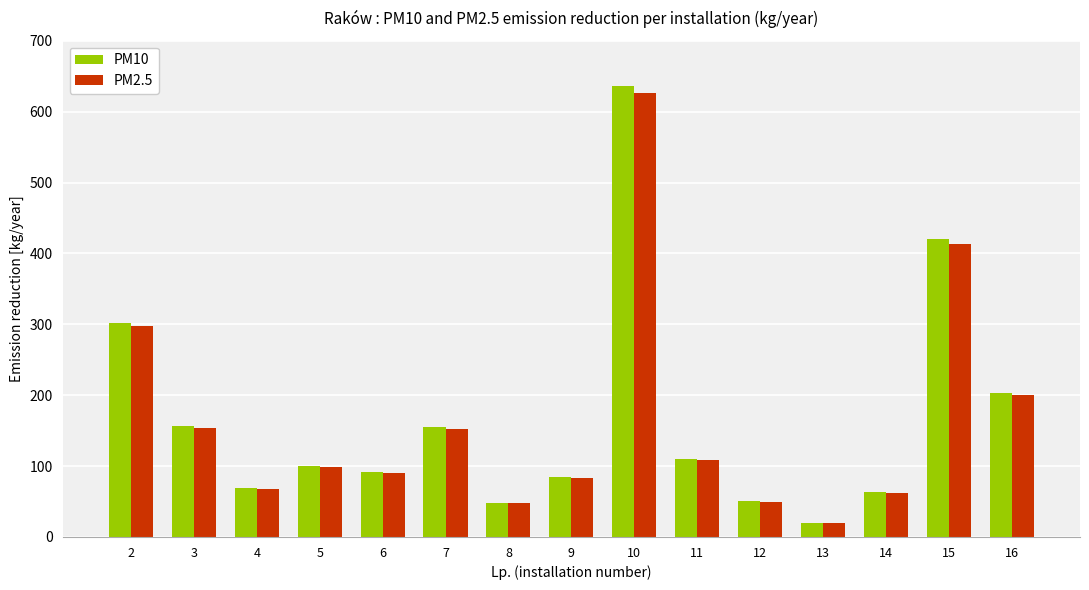

What is the smallest value displayed?

19.8